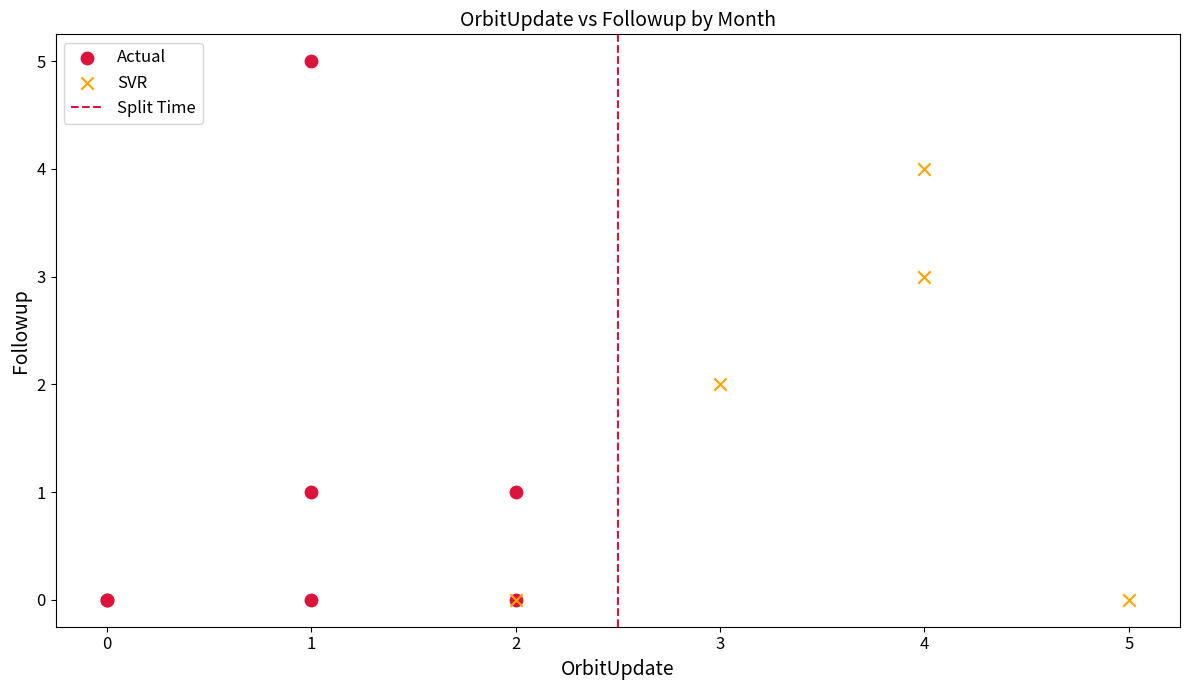

Which series has the widest spread of Y values?

Actual